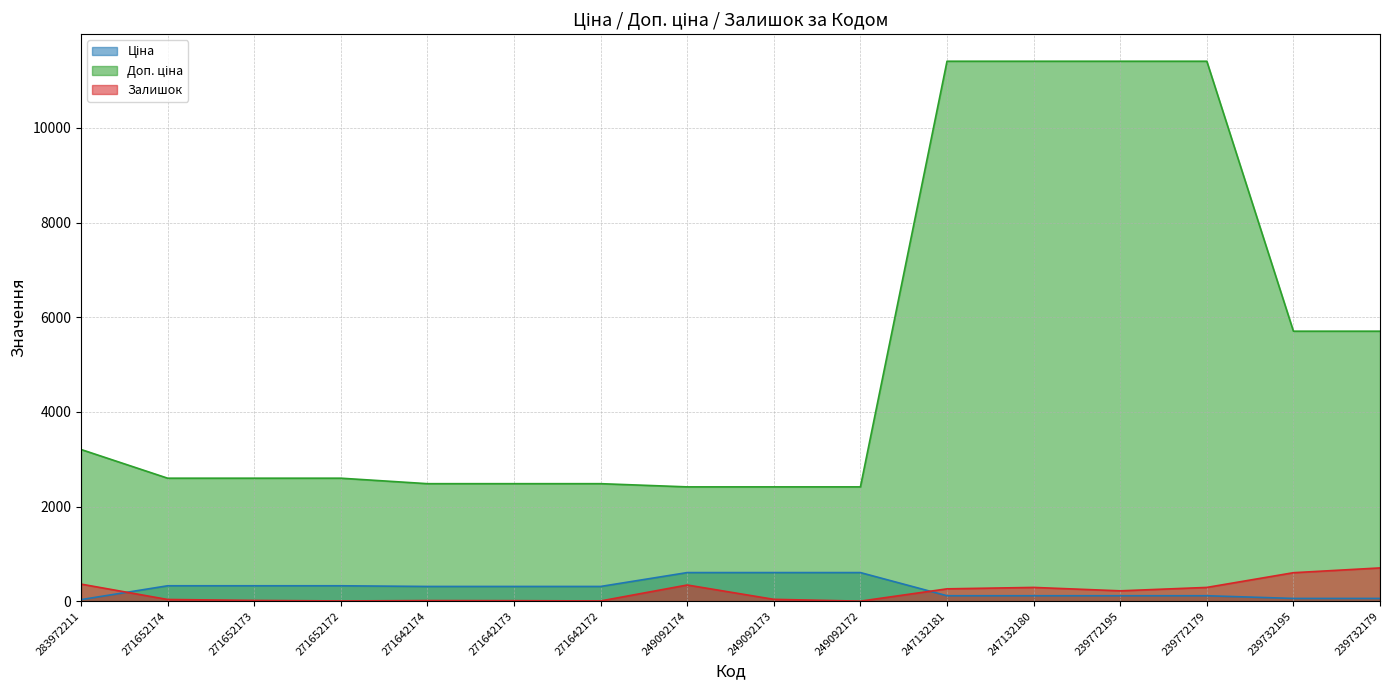

Reading left to right, list all the values displayed in this chart.

Ціна: 283972211=32.0	271652174=324.8	271652173=324.8	271652172=324.8	271642174=310.3	271642173=310.3	271642172=310.3	249092174=603.7	249092173=603.7	249092172=603.7	247132181=114.1	247132180=114.1	239772195=114.1	239772179=114.1	239732195=57.0	239732179=57.0
Доп. ціна: 283972211=3205.0	271652174=2598.3	271652173=2598.3	271652172=2598.3	271642174=2482.4	271642173=2482.4	271642172=2482.4	249092174=2414.8	249092173=2414.8	249092172=2414.8	247132181=11410.0	247132180=11410.0	239772195=11410.0	239772179=11410.0	239732195=5705.0	239732179=5705.0
Залишок: 283972211=360.0	271652174=35.0	271652173=15.0	271652172=4.0	271642174=12.0	271642173=10.0	271642172=4.0	249092174=341.0	249092173=38.0	249092172=0.0	247132181=260.0	247132180=290.0	239772195=218.0	239772179=290.0	239732195=601.0	239732179=702.0